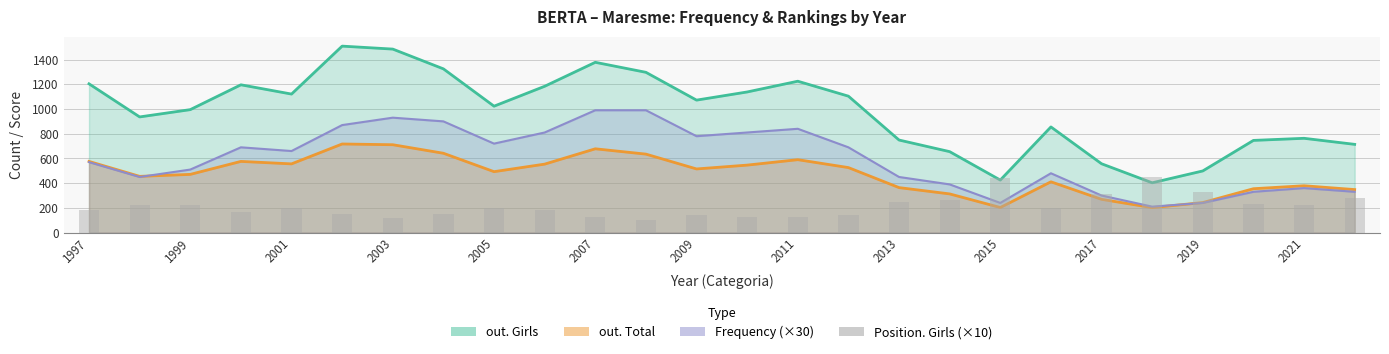

Reading left to right, extract all data points from this chart.

180	220	220	170	200	150	120	150	200	180	130	100	140	130	130	140	250	260	440	200	310	450	330	230	220	280